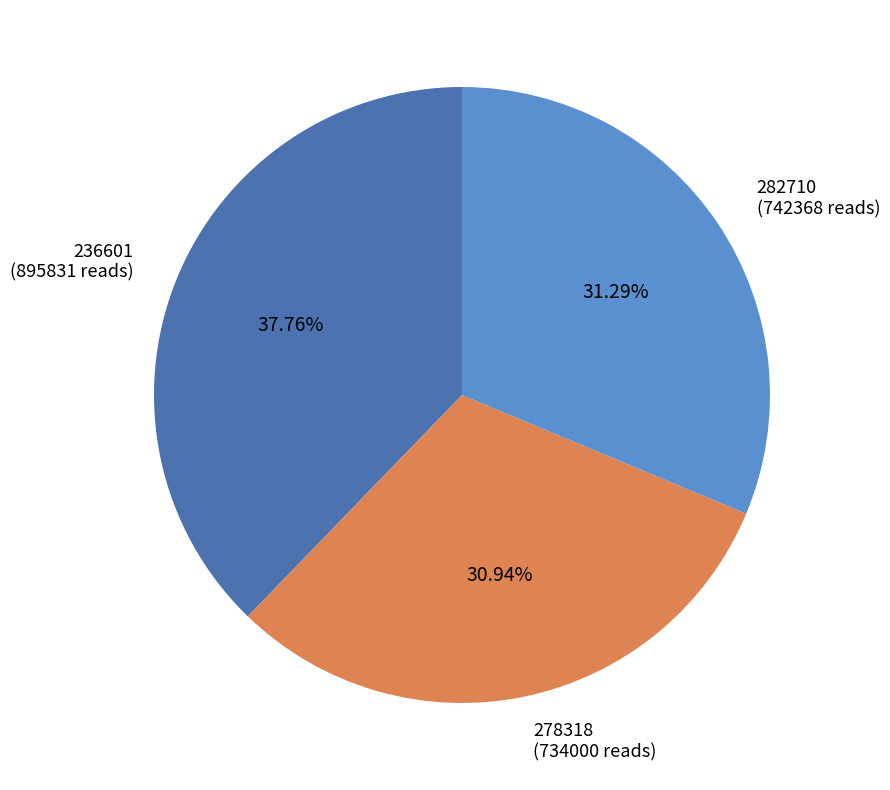

To the nearest percent, what is the difference between the largest and smallest slice percentages?

7%